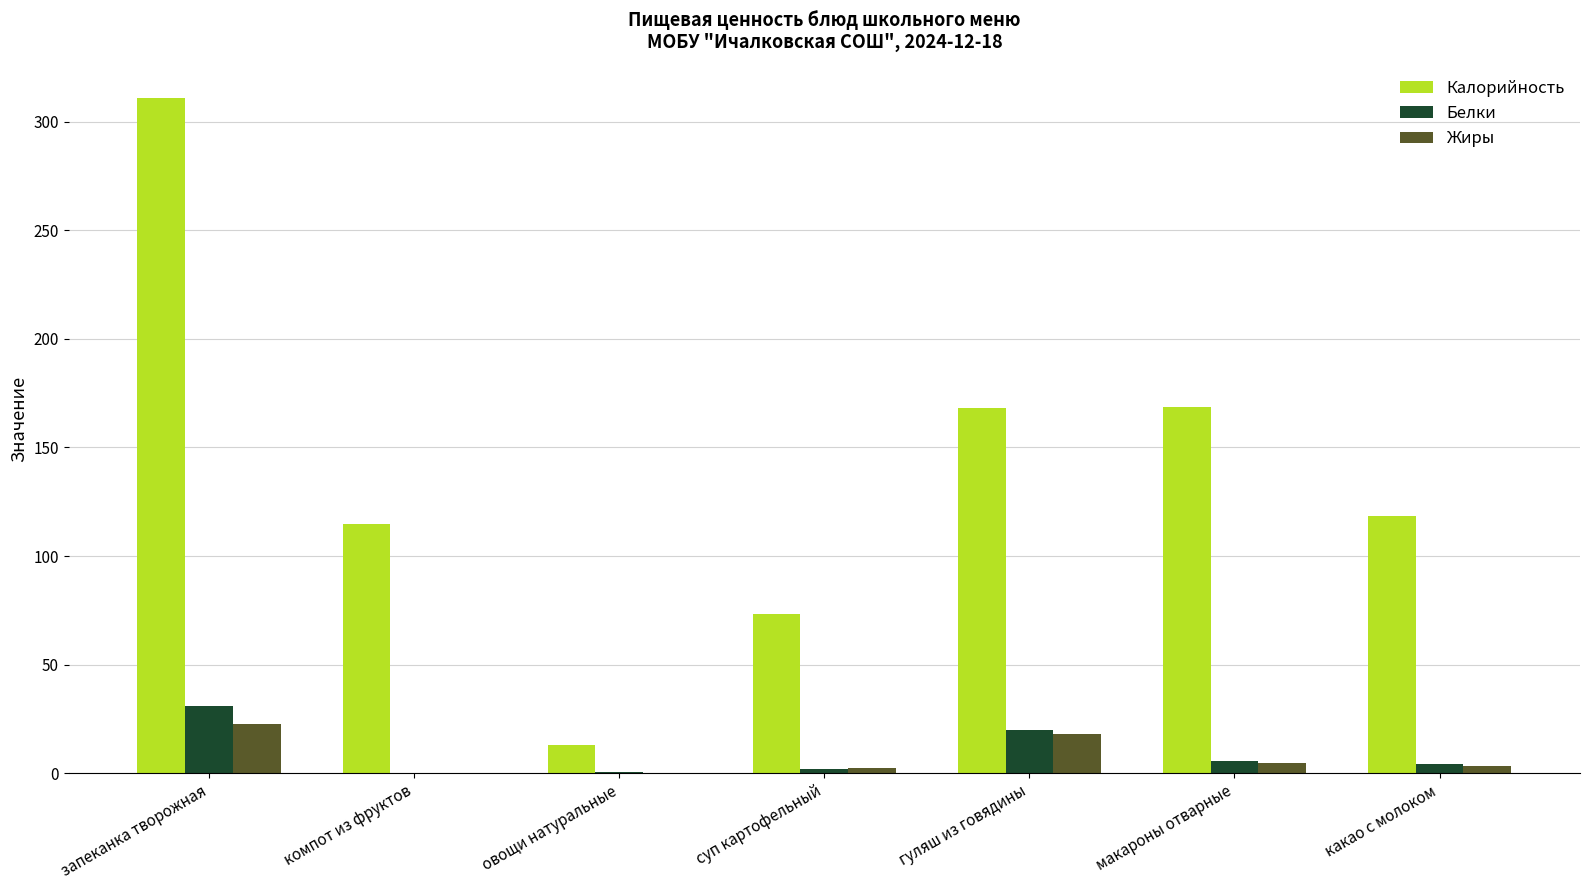

Read the Белки value at гуляш из говядины.

19.7